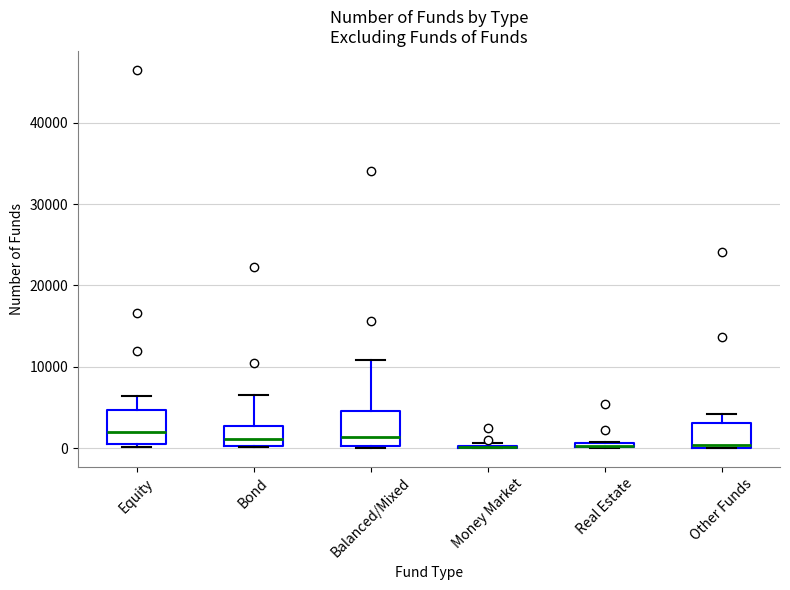

Where does the median line of the box for Bond sit on the y-axis? The values are not printed on the chart, so give them approximately, as read against the axis.

1000